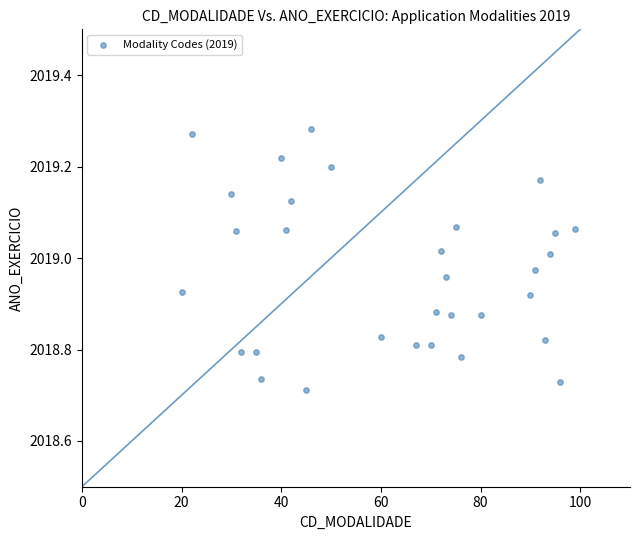

What is the range of X values (max minus min)?

79.0